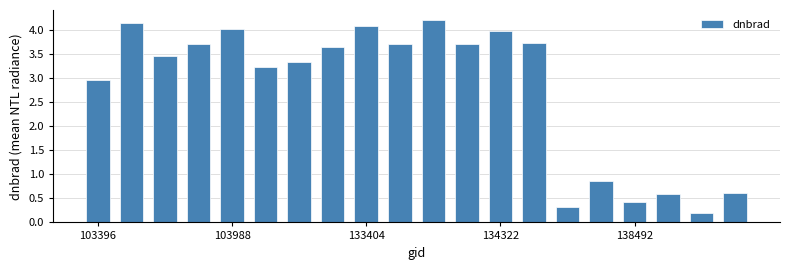

What is the value of the 9th bar from the left?

4.1